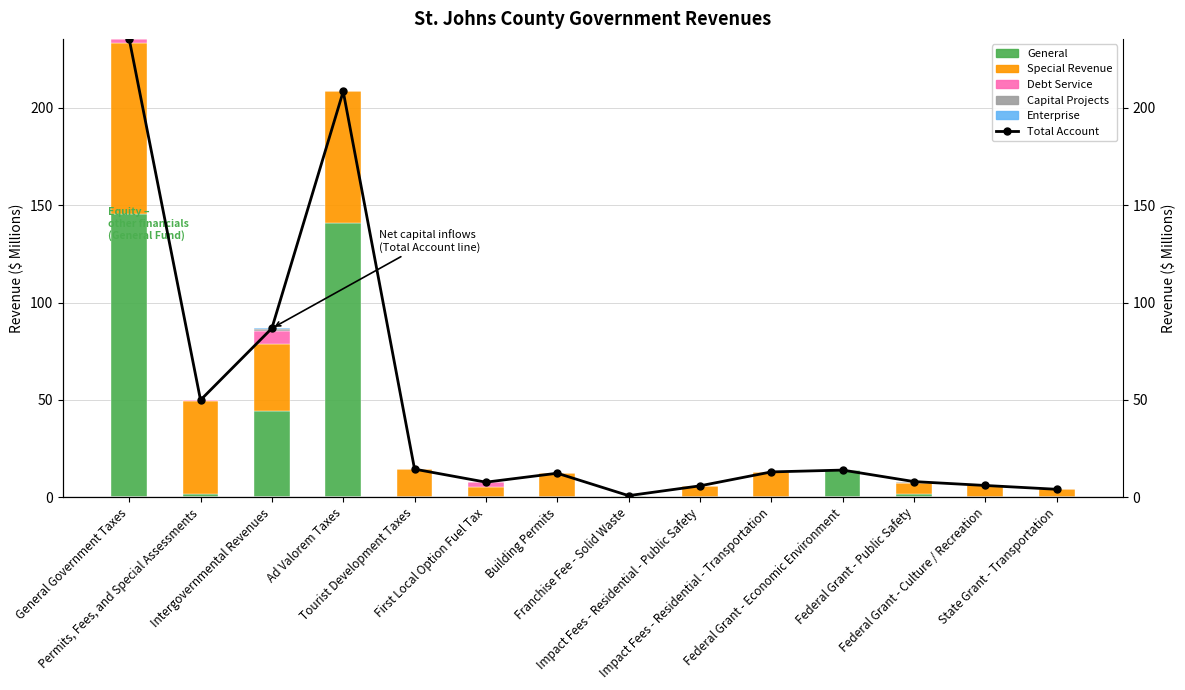

Reading left to right, what are all the values shown in this chart?

Total Account: General Government Taxes=235.5	Permits, Fees, and Special Assessments=49.9	Intergovernmental Revenues=86.8	Ad Valorem Taxes=208.5	Tourist Development Taxes=14.4	First Local Option Fuel Tax=7.7	Building Permits=12.3	Franchise Fee - Solid Waste=0.8	Impact Fees - Residential - Public Safety=5.8	Impact Fees - Residential - Transportation=13.0	Federal Grant - Economic Environment=13.9	Federal Grant - Public Safety=8.0	Federal Grant - Culture / Recreation=6.0	State Grant - Transportation=4.0
General: General Government Taxes=145.2	Permits, Fees, and Special Assessments=1.8	Intergovernmental Revenues=44.3	Ad Valorem Taxes=141.1	Tourist Development Taxes=0.0	First Local Option Fuel Tax=0.0	Building Permits=0.0	Franchise Fee - Solid Waste=0.8	Impact Fees - Residential - Public Safety=0.0	Impact Fees - Residential - Transportation=0.0	Federal Grant - Economic Environment=13.7	Federal Grant - Public Safety=1.5	Federal Grant - Culture / Recreation=0.0	State Grant - Transportation=0.0
Special Revenue: General Government Taxes=88.0	Permits, Fees, and Special Assessments=47.7	Intergovernmental Revenues=34.6	Ad Valorem Taxes=67.4	Tourist Development Taxes=14.4	First Local Option Fuel Tax=5.5	Building Permits=12.3	Franchise Fee - Solid Waste=0.0	Impact Fees - Residential - Public Safety=5.8	Impact Fees - Residential - Transportation=13.0	Federal Grant - Economic Environment=0.2	Federal Grant - Public Safety=5.6	Federal Grant - Culture / Recreation=6.0	State Grant - Transportation=4.0
Debt Service: General Government Taxes=2.2	Permits, Fees, and Special Assessments=0.3	Intergovernmental Revenues=6.4	Ad Valorem Taxes=0.0	Tourist Development Taxes=0.0	First Local Option Fuel Tax=2.2	Building Permits=0.0	Franchise Fee - Solid Waste=0.0	Impact Fees - Residential - Public Safety=0.0	Impact Fees - Residential - Transportation=0.0	Federal Grant - Economic Environment=0.0	Federal Grant - Public Safety=0.0	Federal Grant - Culture / Recreation=0.0	State Grant - Transportation=0.0
Capital Projects: General Government Taxes=0.0	Permits, Fees, and Special Assessments=0.0	Intergovernmental Revenues=1.2	Ad Valorem Taxes=0.0	Tourist Development Taxes=0.0	First Local Option Fuel Tax=0.0	Building Permits=0.0	Franchise Fee - Solid Waste=0.0	Impact Fees - Residential - Public Safety=0.0	Impact Fees - Residential - Transportation=0.0	Federal Grant - Economic Environment=0.0	Federal Grant - Public Safety=0.8	Federal Grant - Culture / Recreation=0.0	State Grant - Transportation=0.0
Enterprise: General Government Taxes=0.0	Permits, Fees, and Special Assessments=0.0	Intergovernmental Revenues=0.2	Ad Valorem Taxes=0.0	Tourist Development Taxes=0.0	First Local Option Fuel Tax=0.0	Building Permits=0.0	Franchise Fee - Solid Waste=0.0	Impact Fees - Residential - Public Safety=0.0	Impact Fees - Residential - Transportation=0.0	Federal Grant - Economic Environment=0.0	Federal Grant - Public Safety=0.0	Federal Grant - Culture / Recreation=0.0	State Grant - Transportation=0.0